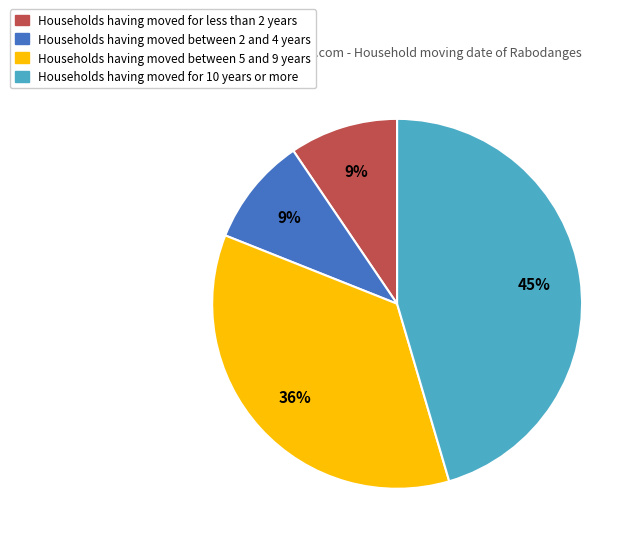

Is there any slice that represents more than half of the pie?

No